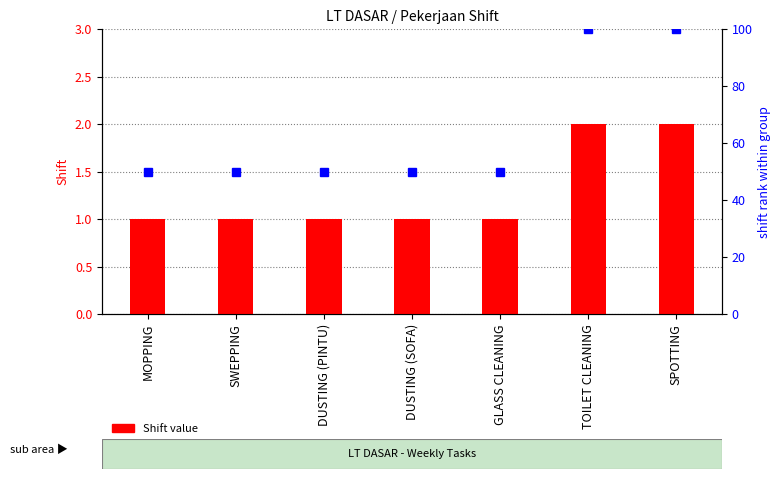

Rank the series at DUSTING (PINTU) from lowest to highest value.

Shift, shift rank within group